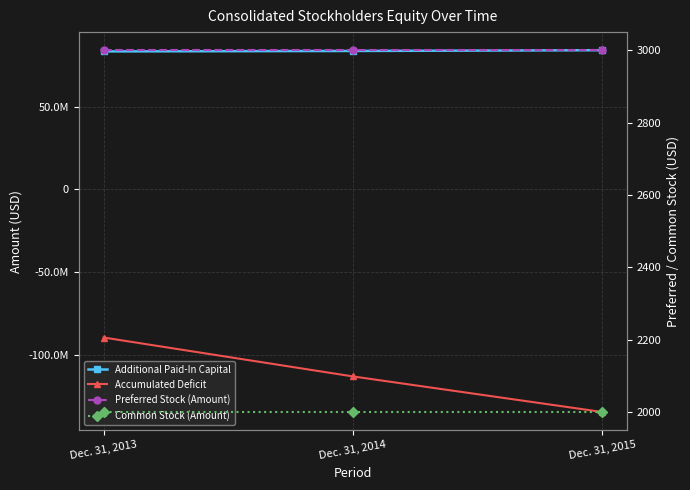

What is the average value of the Additional Paid-In Capital series?

83613000